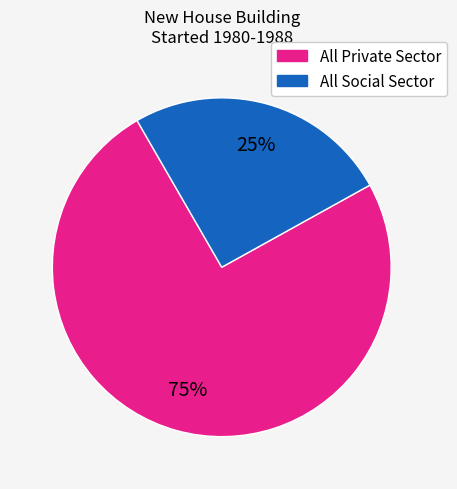

Which slice represents more than half of the pie?

All Private Sector